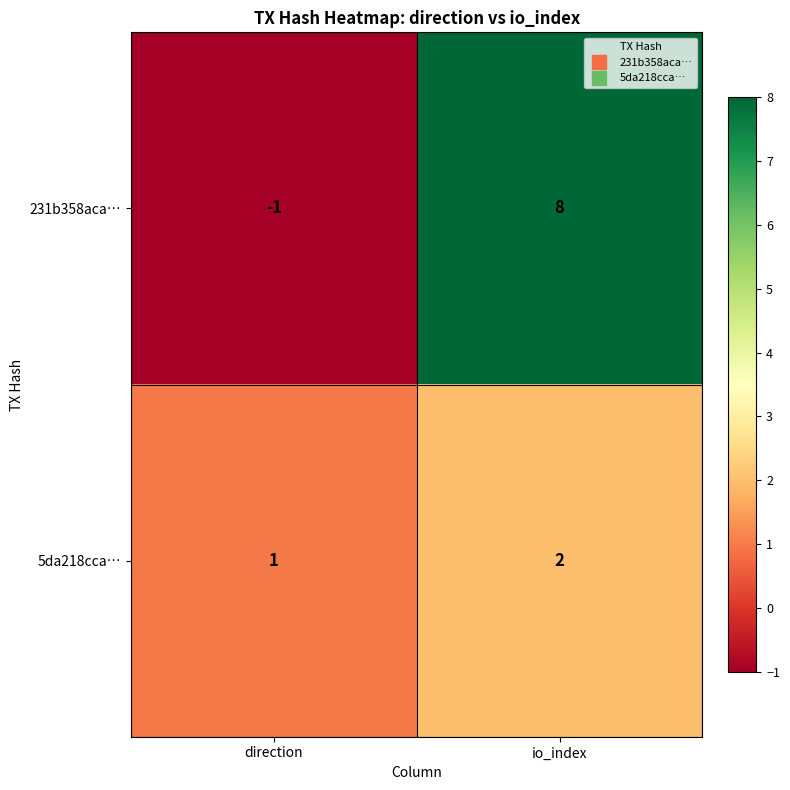

The value of 5da218cca… at io_index is 2. True or false?

True